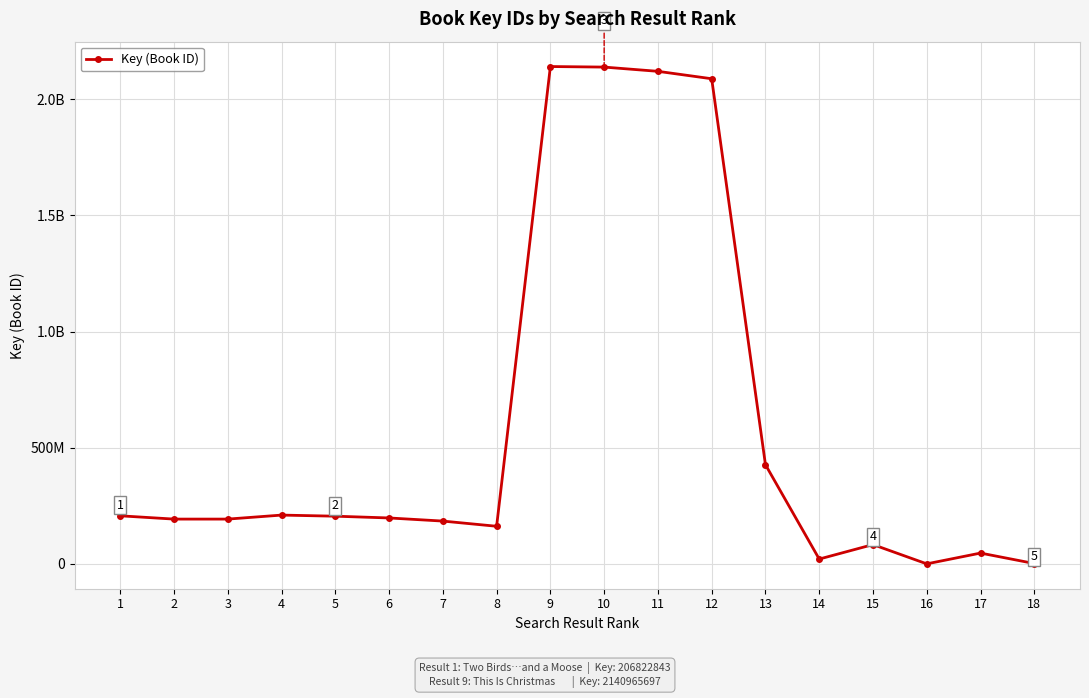

What is the sum of all values?

10617660753